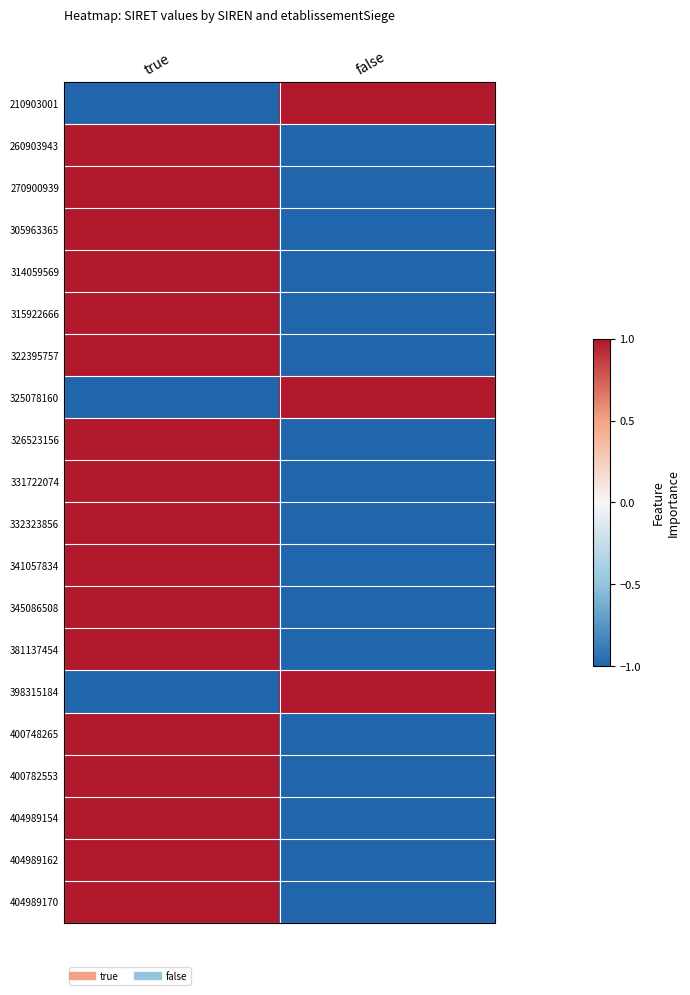

What is the total value across all series at true?

14